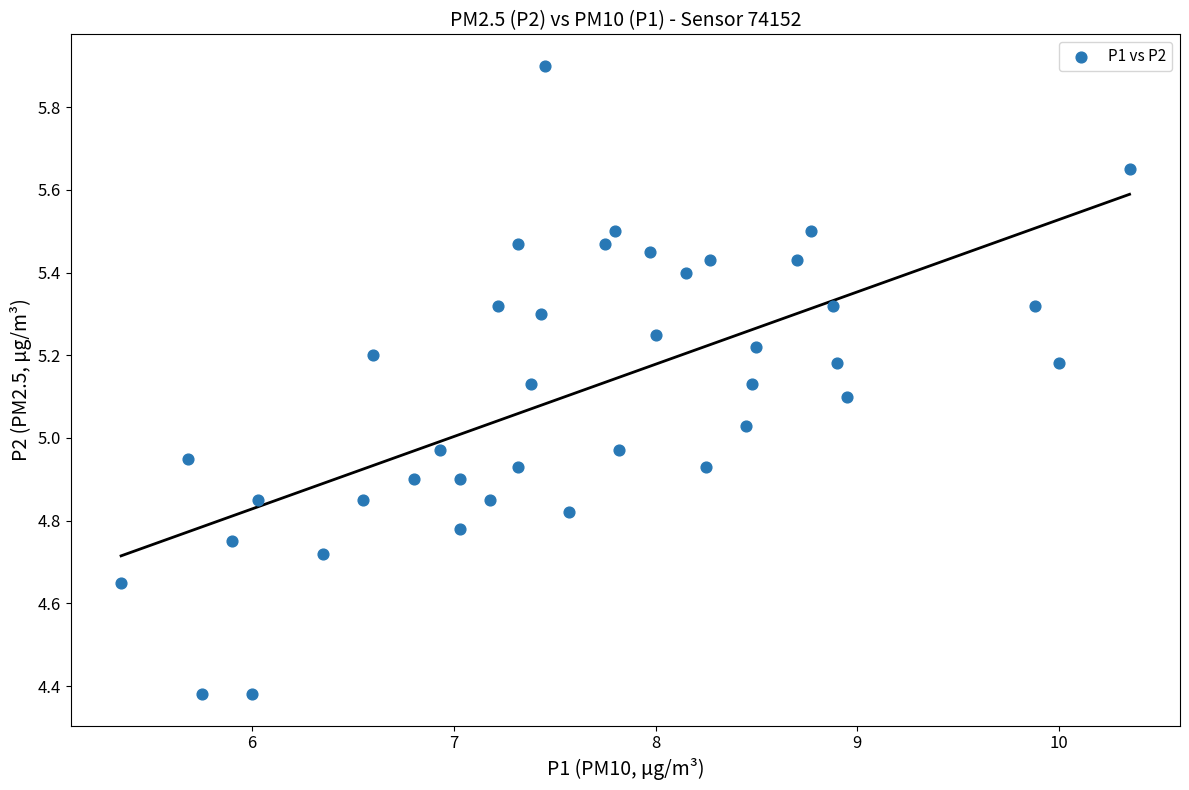

What is the range of Y values (max minus min)?

1.5